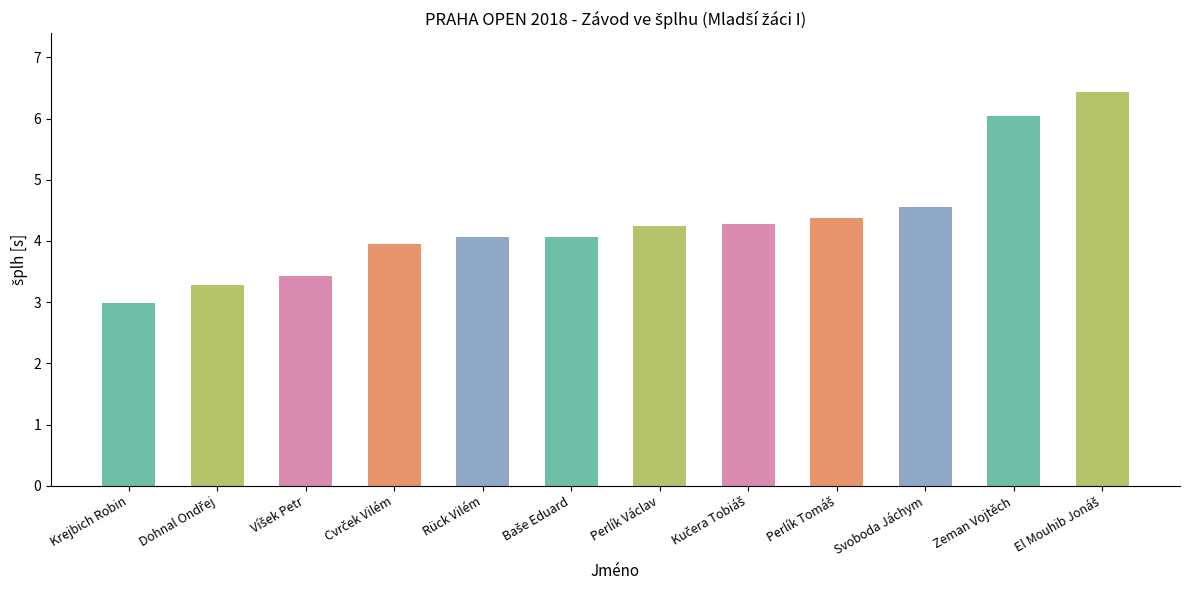

What is the value of the 6th bar from the left?

4.1